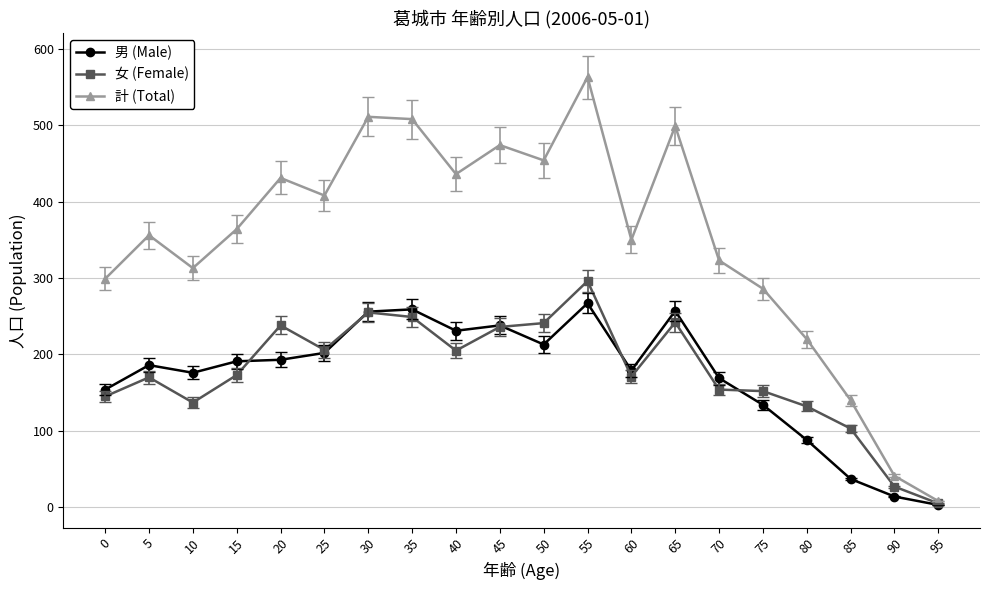

What value does the 計 (Total) series have at 75?

286